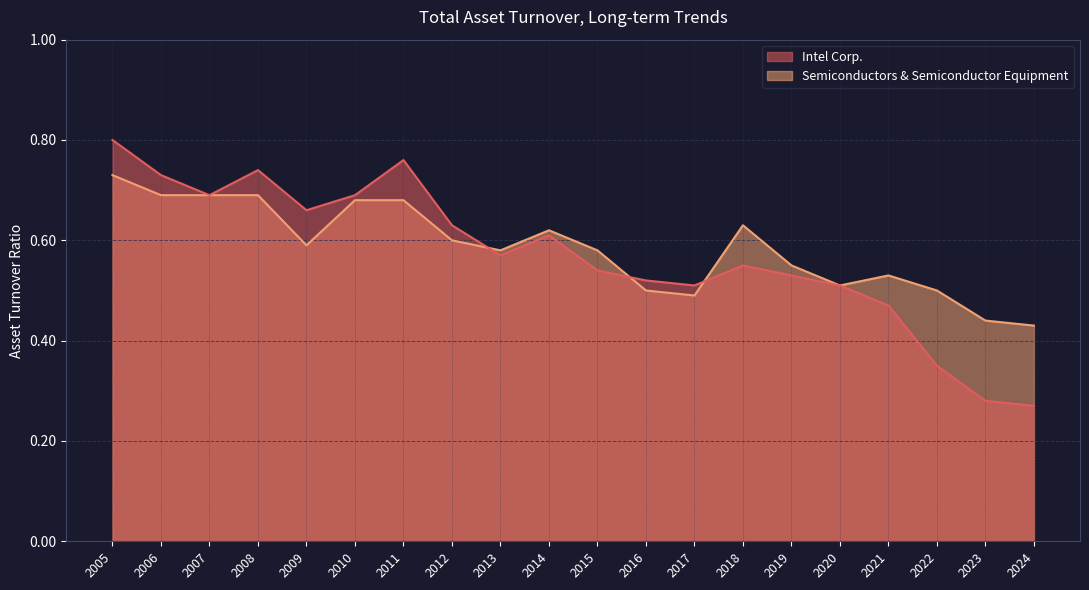

True or false: Intel Corp. and Semiconductors & Semiconductor Equipment cross at least once.

True